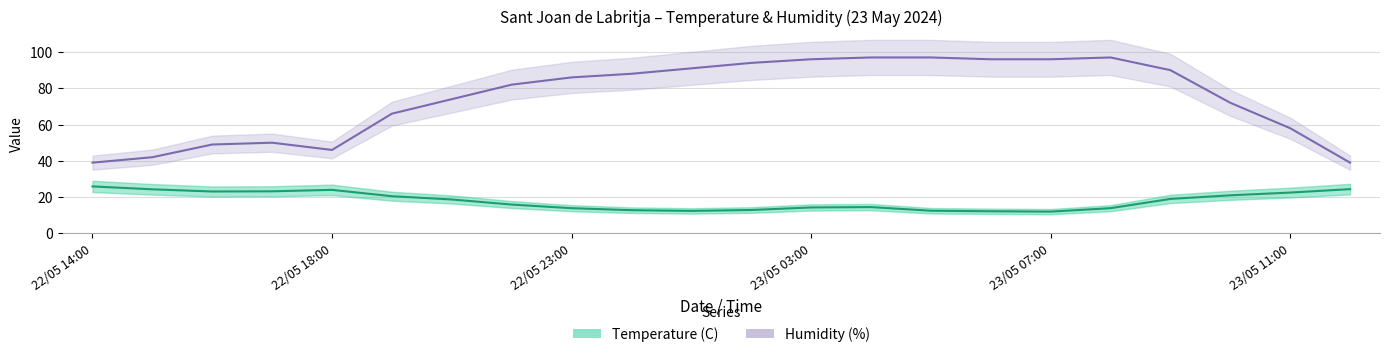

How many values in the Humidity (%) series exceed 86?

10